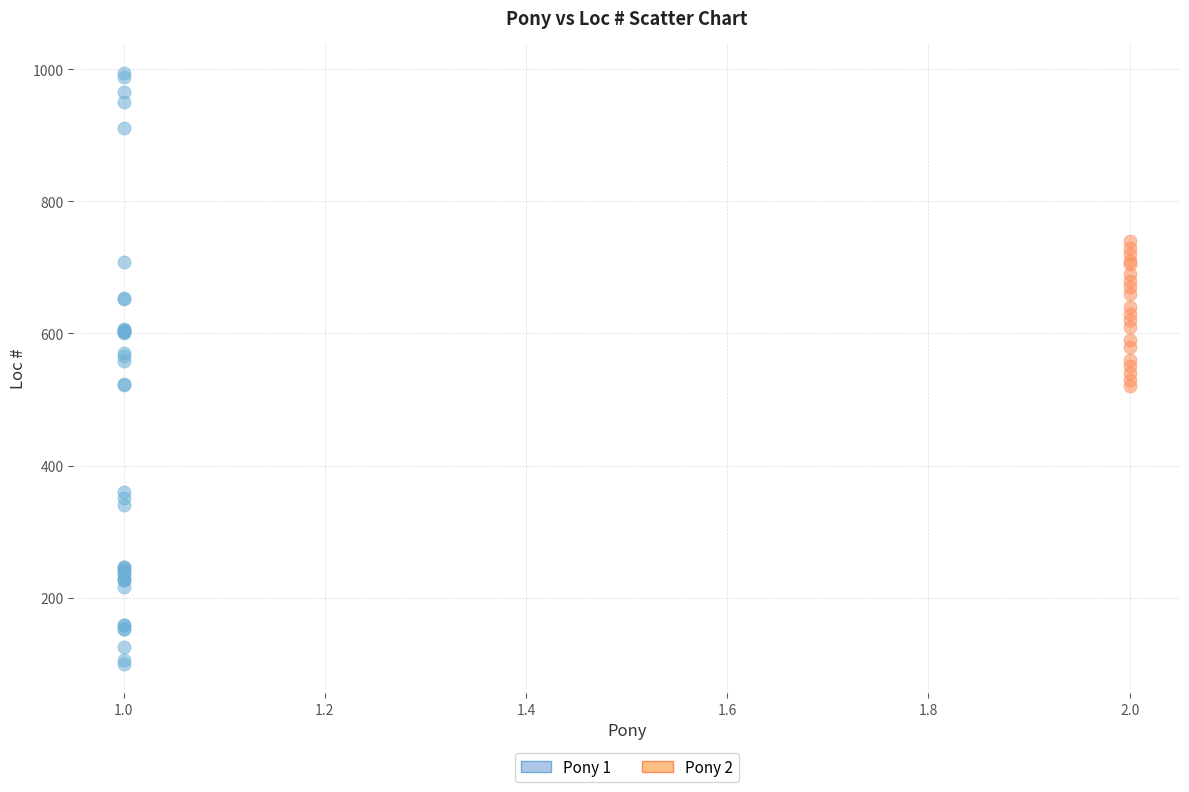

Which series contains the lowest Y value?

Pony 1